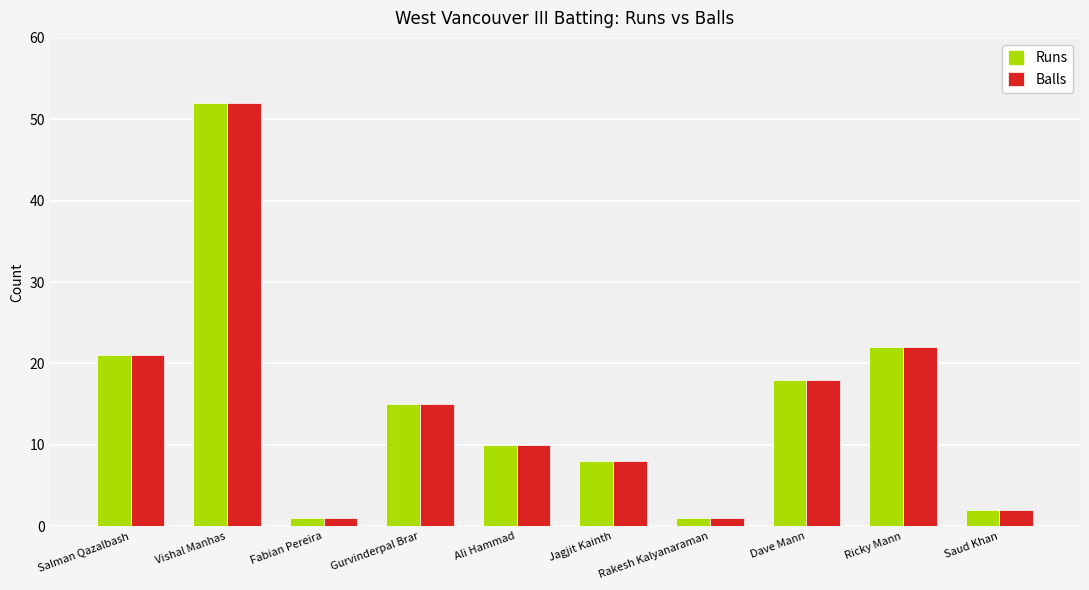

Is it true that Balls equals 10 at Ali Hammad?

True